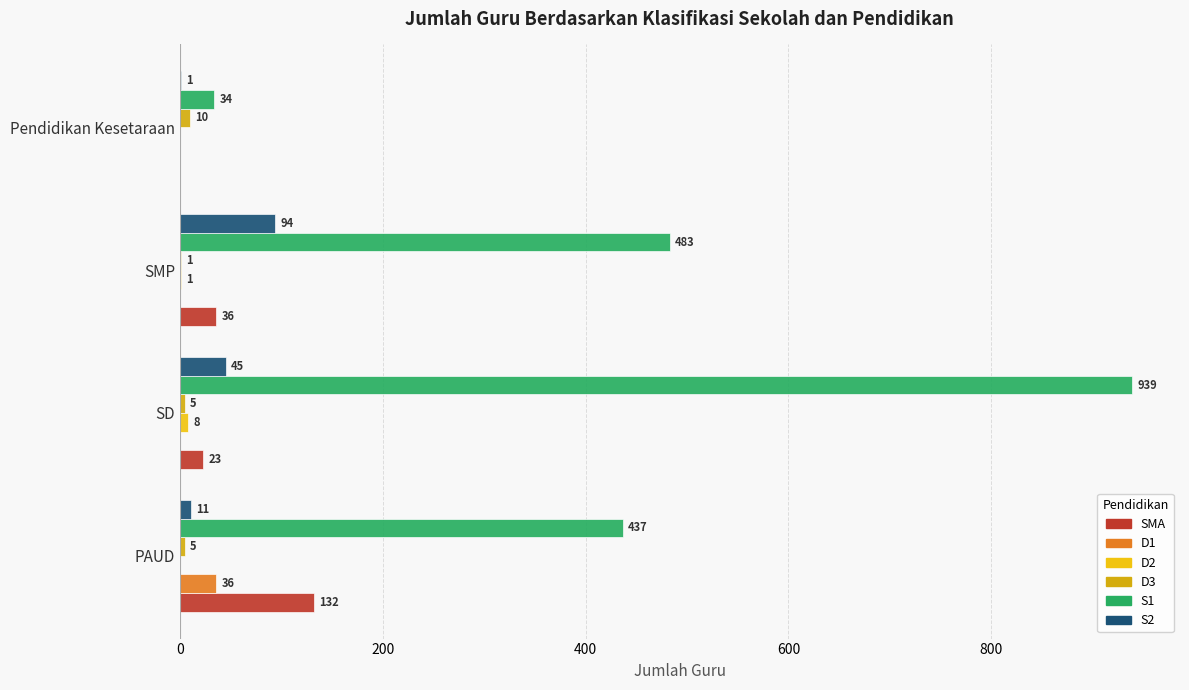

How many series are shown in this chart?

6